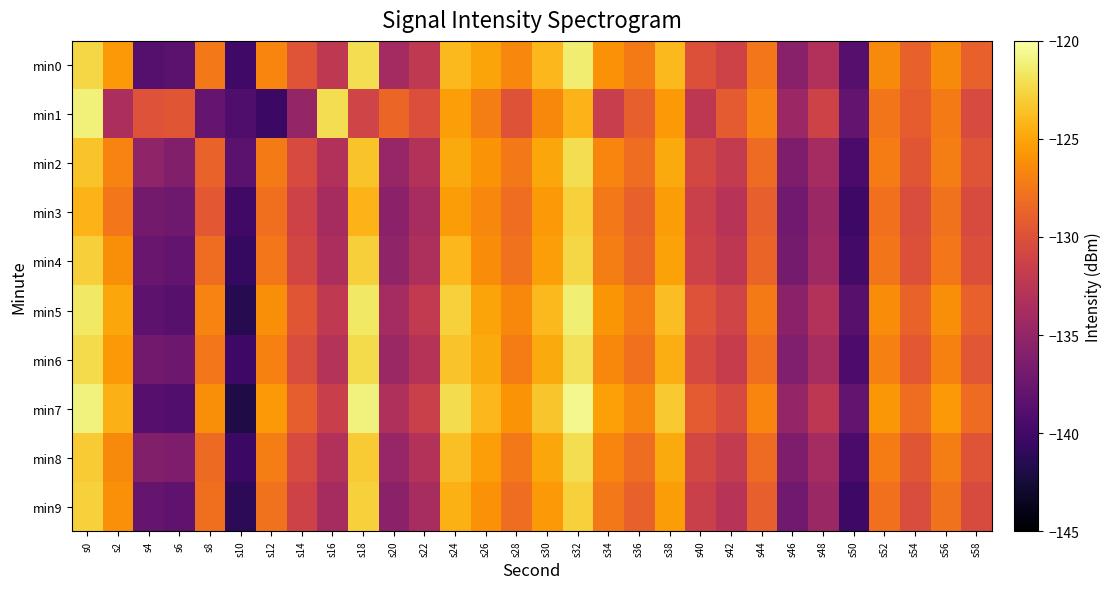

At which category does the chart reach its minimum across all series?

s10